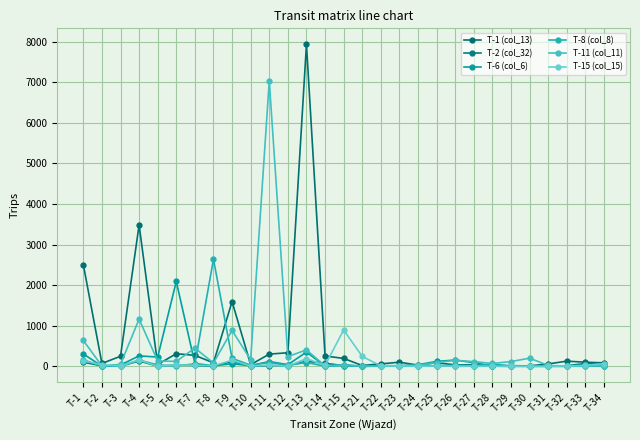

True or false: T-15 (col_15) has a value of 895 at T-15.

True